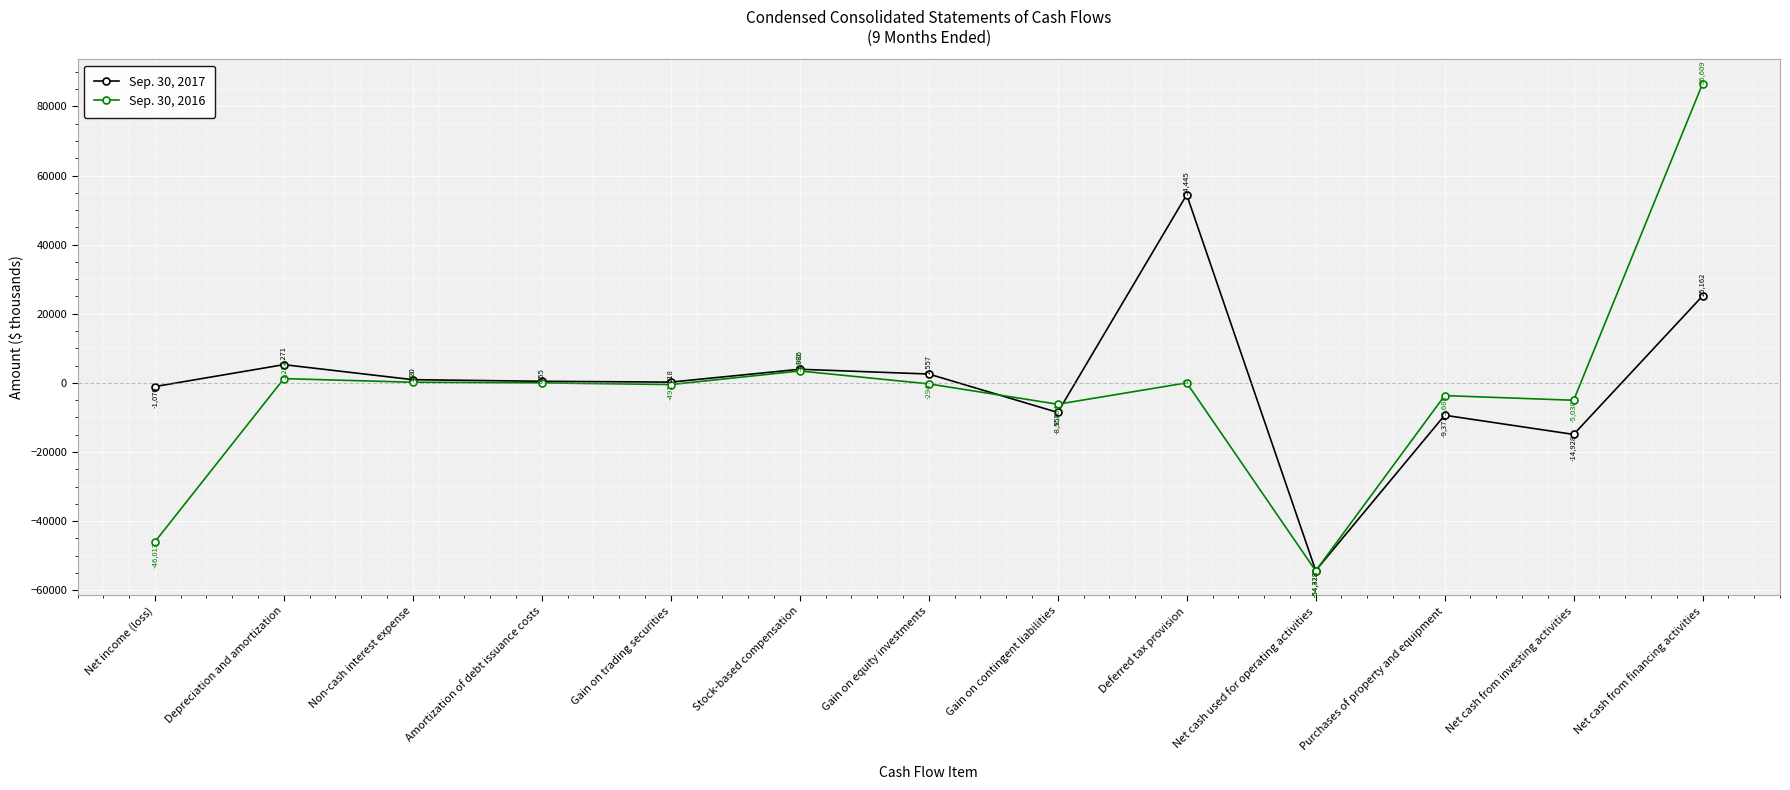

What is the difference between the Sep. 30, 2017 values at Non-cash interest expense and Net cash from investing activities?

15848